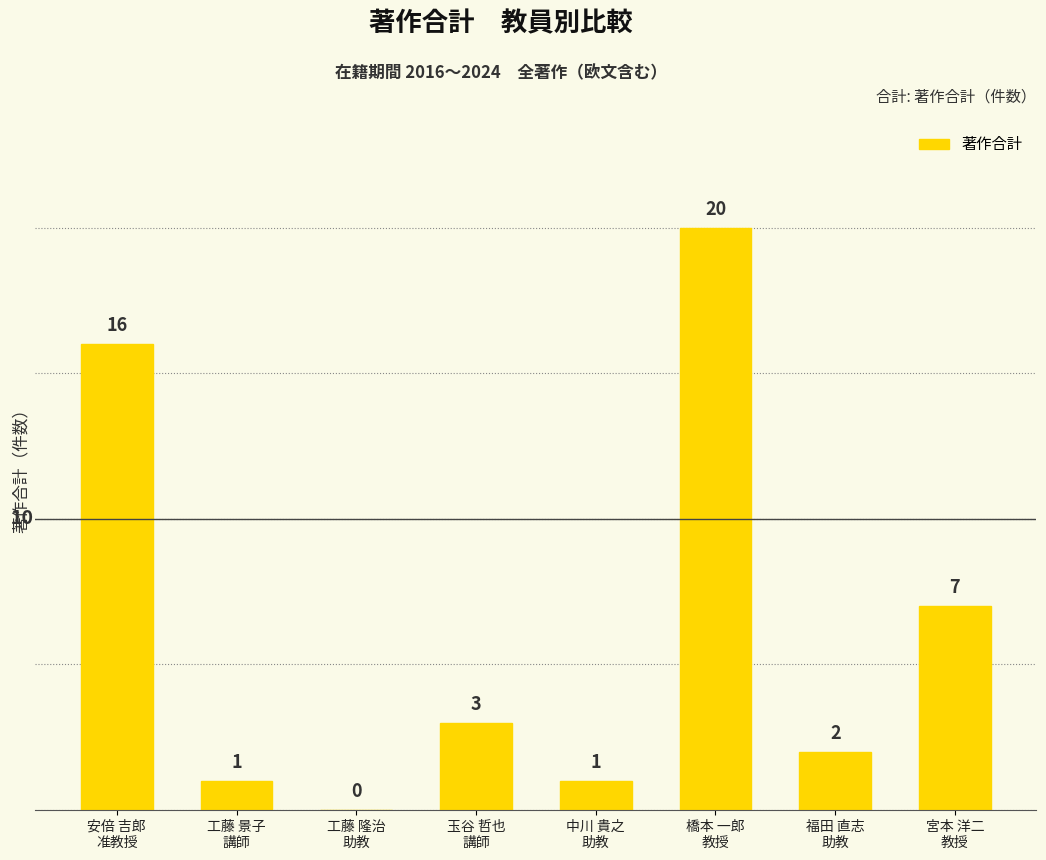

True or false: the data shows 4 at 玉谷 哲也
講師.

False